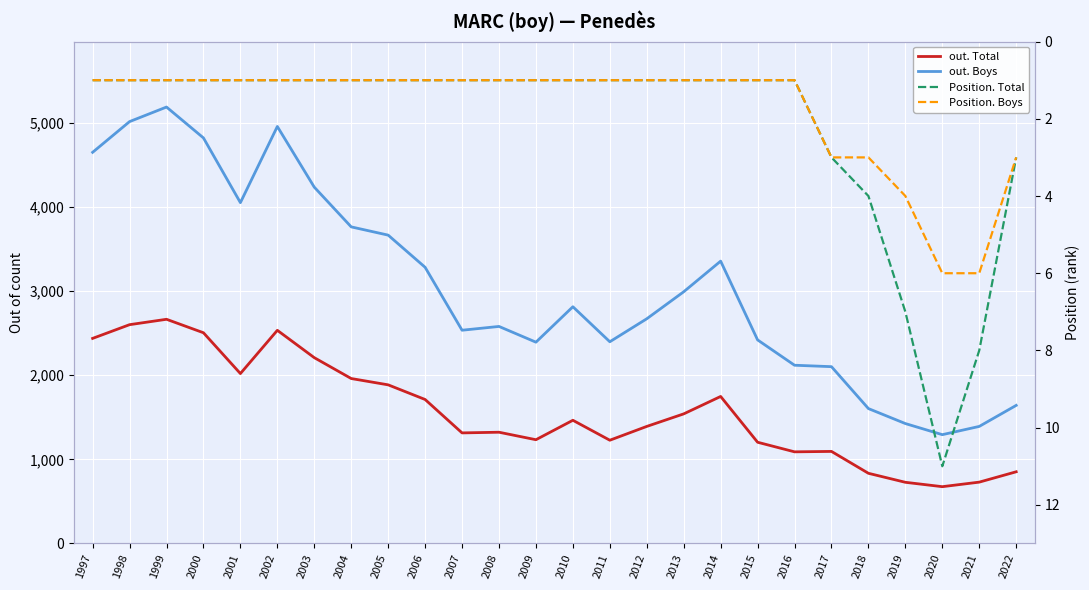

What is the value of the out. Total point at the 10th from the left?

1711